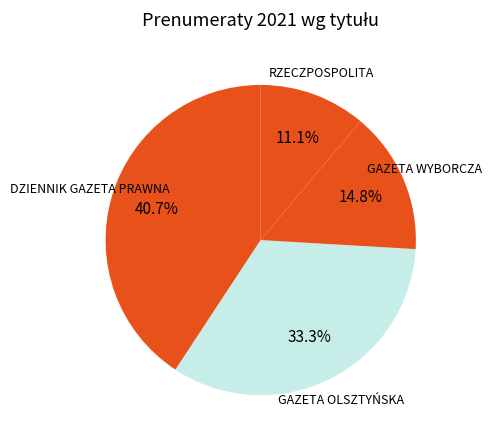

How many slices are in this pie chart?

4